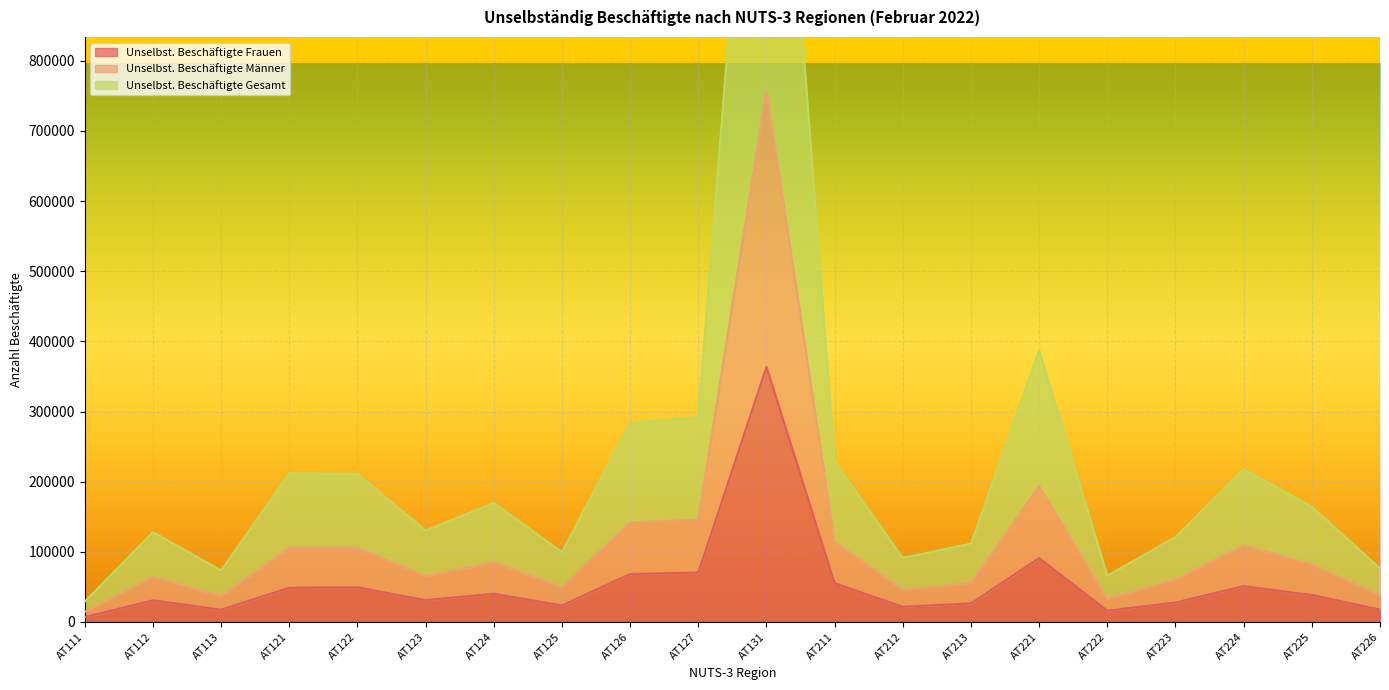

Reading left to right, transcribe all the data shown in this chart.

Unselbst. Beschäftigte Frauen: AT111=6879	AT112=30801	AT113=17472	AT121=48659	AT122=49314	AT123=31044	AT124=40117	AT125=23566	AT126=68309	AT127=70402	AT131=363586	AT211=55216	AT212=21622	AT213=26415	AT221=90993	AT222=15959	AT223=27665	AT224=51012	AT225=38489	AT226=17545
Unselbst. Beschäftigte Männer: AT111=14504	AT112=64004	AT113=36662	AT121=105907	AT122=105551	AT123=65212	AT124=84801	AT125=49837	AT126=141935	AT127=145857	AT131=758171	AT211=114329	AT212=45573	AT213=55808	AT221=193643	AT222=32977	AT223=60444	AT224=109051	AT225=82121	AT226=38168
Unselbst. Beschäftigte Gesamt: AT111=29008	AT112=128008	AT113=73324	AT121=211814	AT122=211102	AT123=130424	AT124=169602	AT125=99674	AT126=283870	AT127=291714	AT131=1516342	AT211=228658	AT212=91146	AT213=111616	AT221=387286	AT222=65954	AT223=120888	AT224=218102	AT225=164242	AT226=76336